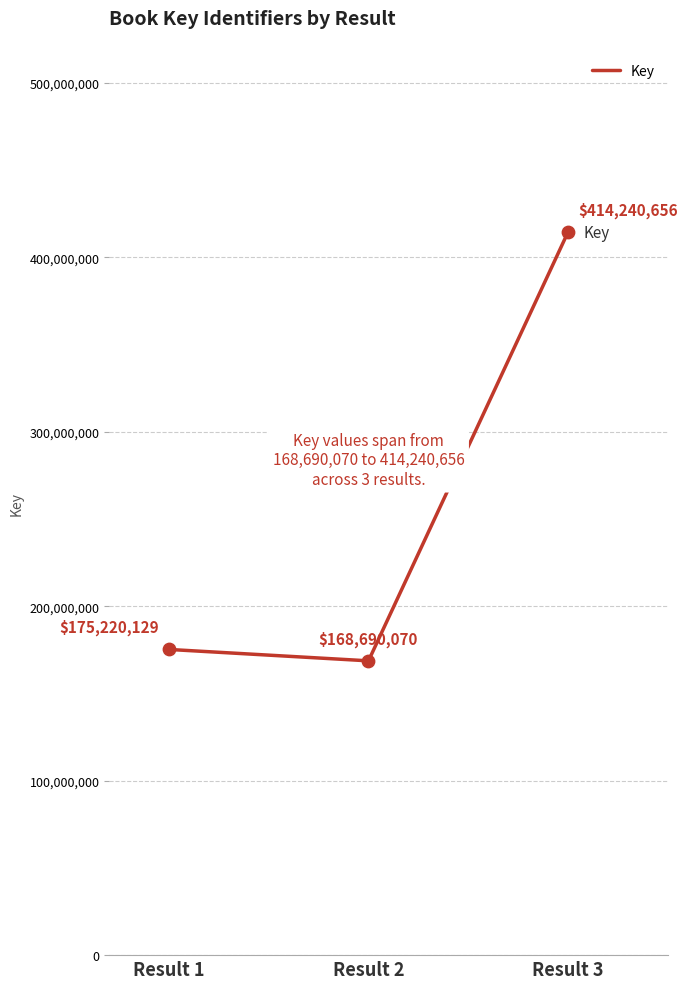

What is the change in value from Result 1 to Result 3?

+239020527